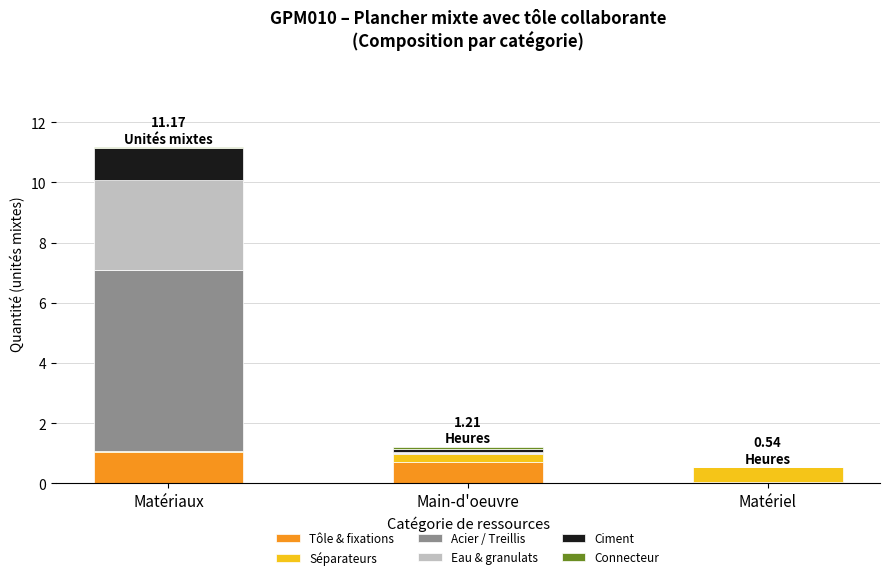

Count the number of categories in the chart.

3